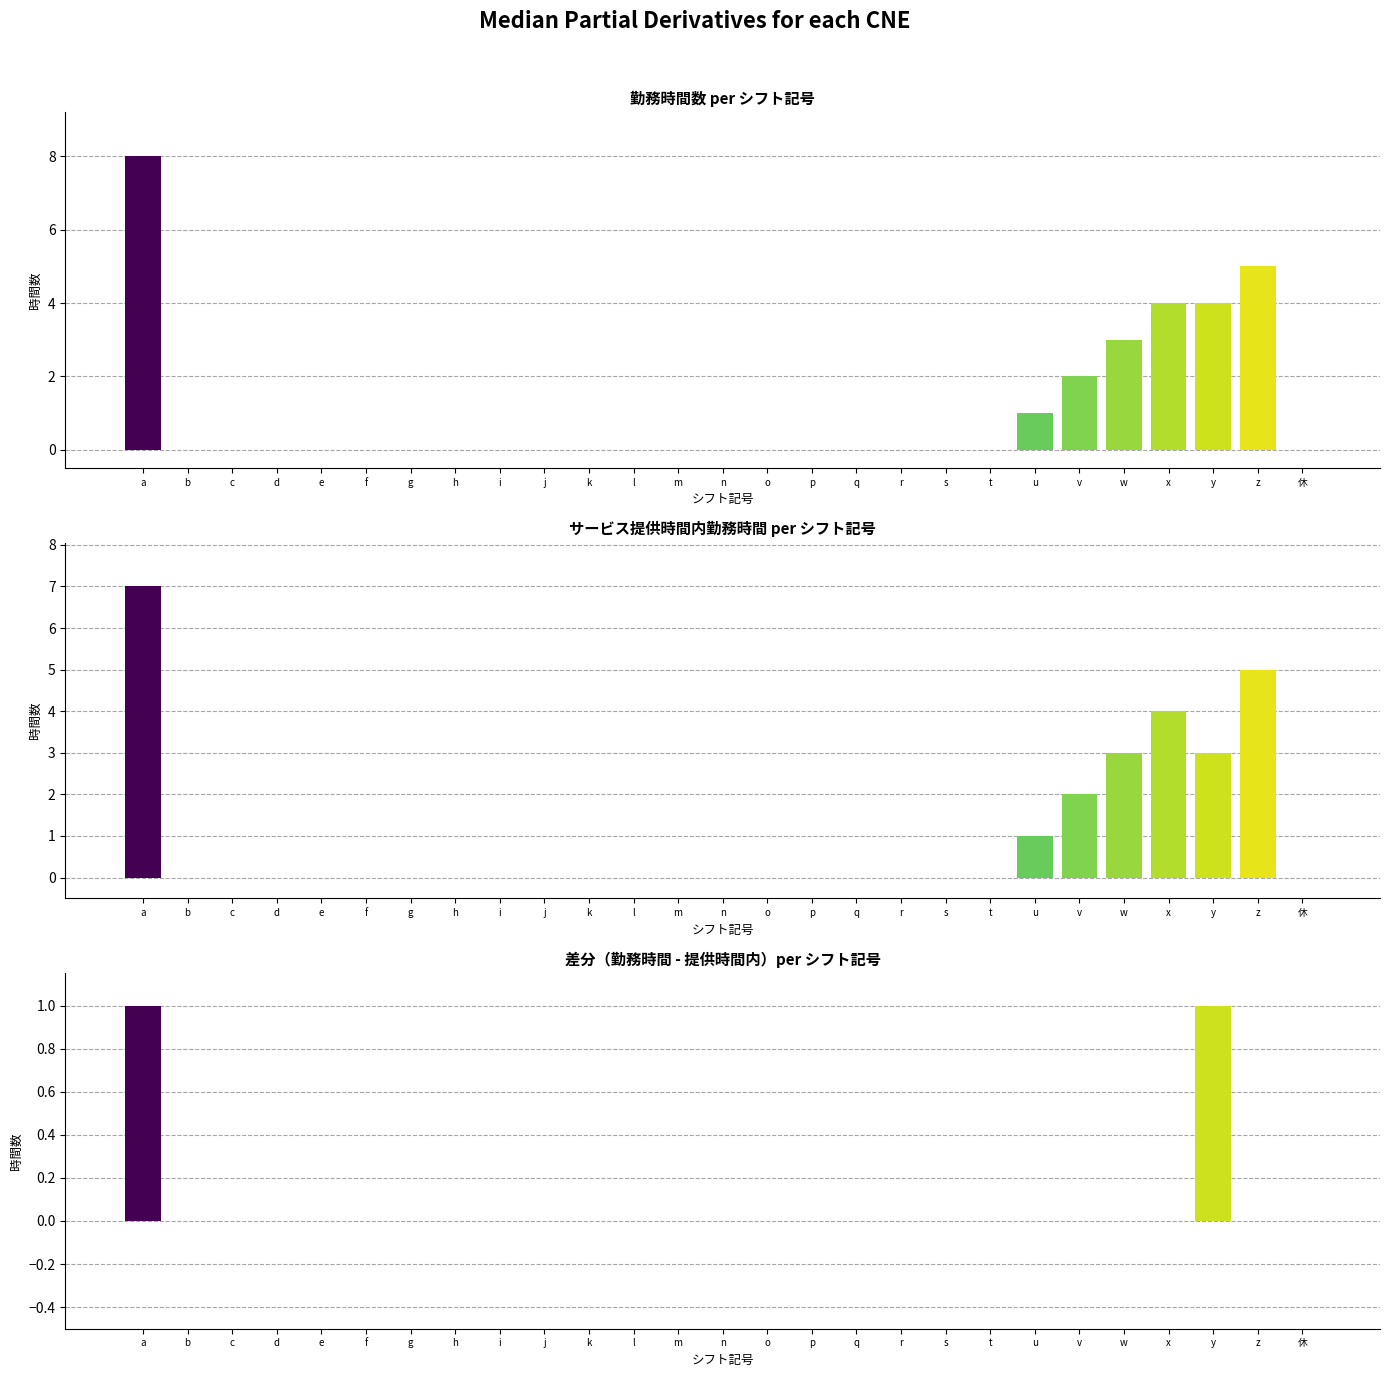

Are the bars horizontal?

No